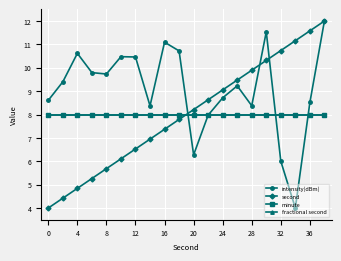

Does the chart have visible grid lines?

Yes